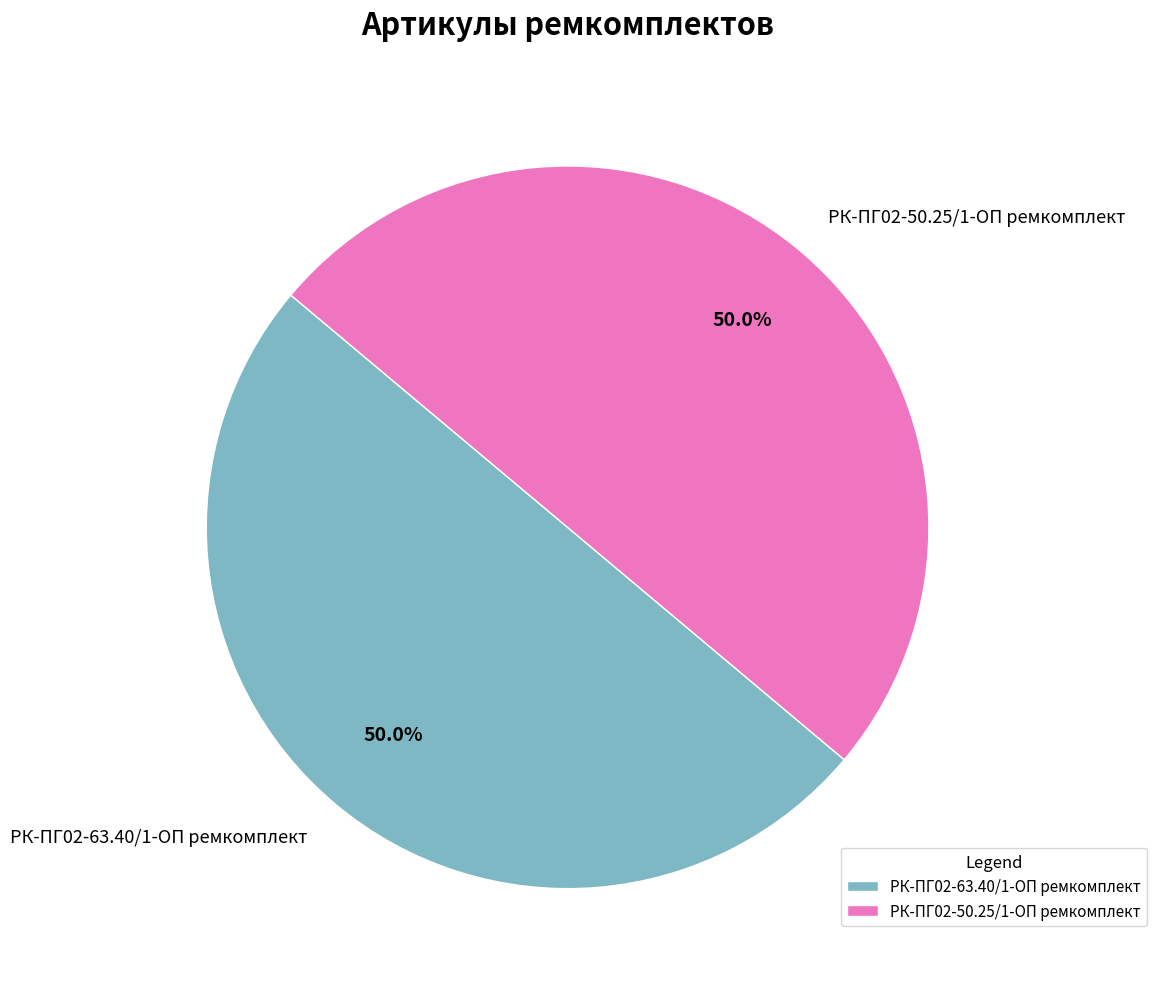

Count the number of slices in the pie.

2